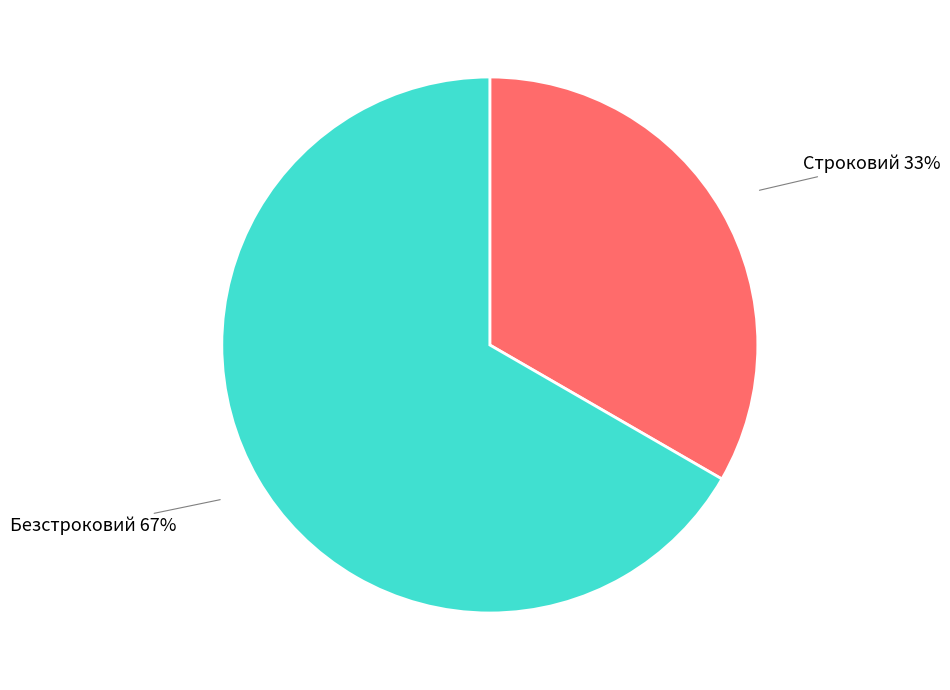

Is it true that Строковий is 33% of the pie?

True